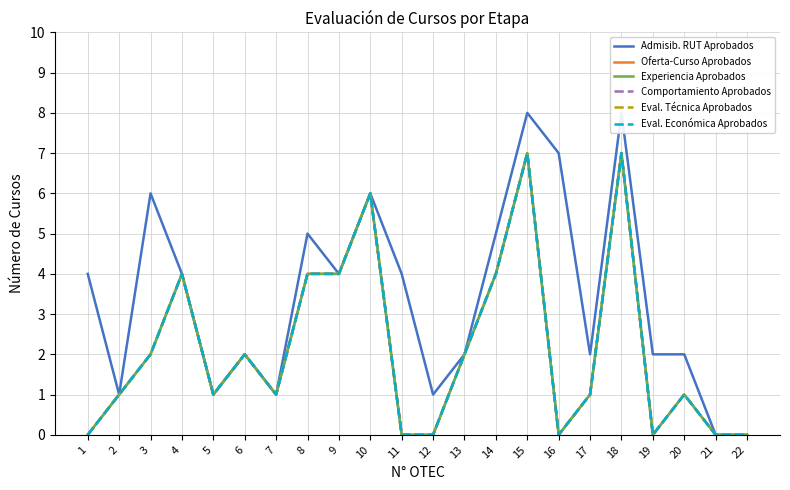

Is it true that Admisibilidad RUT Aprobados equals 1 at 12?

True